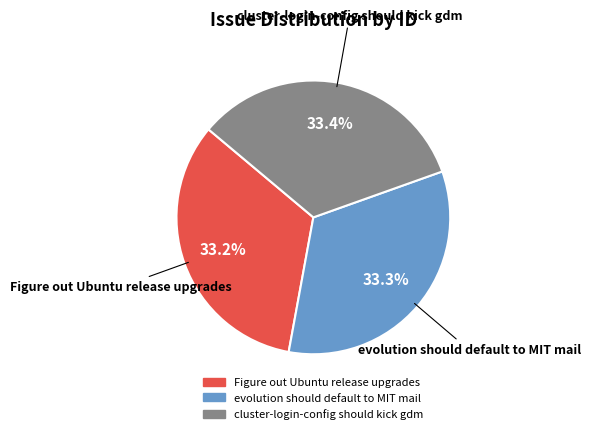

Count the number of slices in the pie.

3